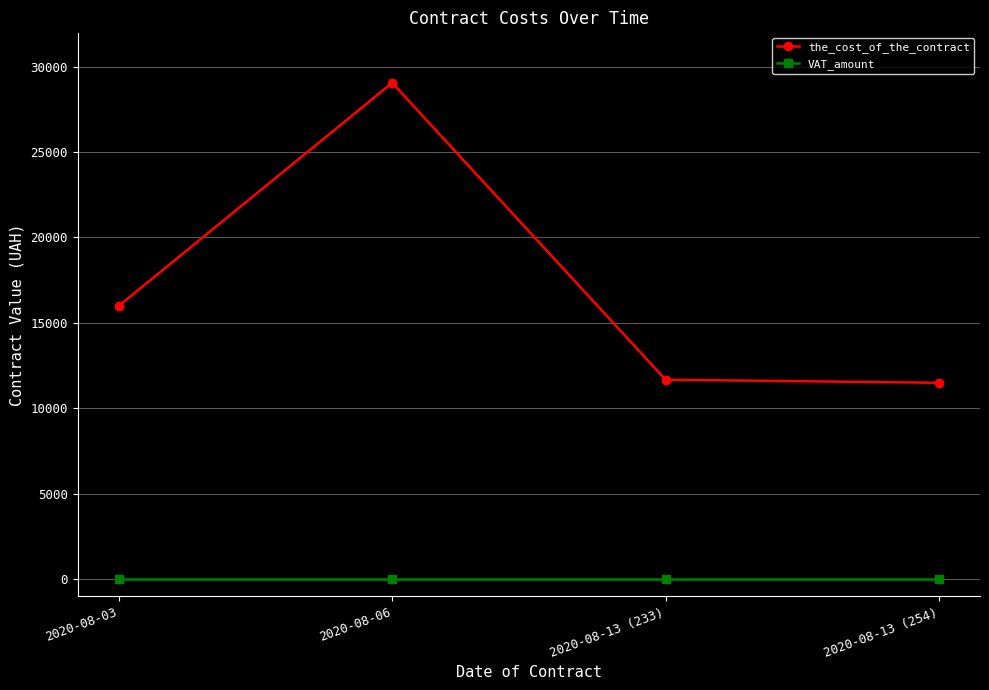

Which series has the largest total across all categories?

the_cost_of_the_contract